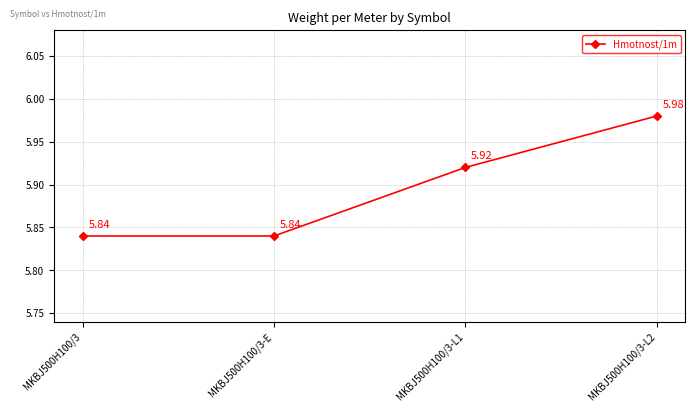

How many values are between 5 and 6?

4